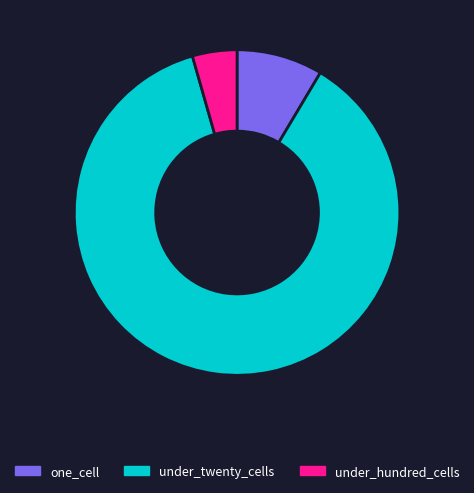

What is the ratio of the value at one_cell to the value at under_hundred_cells?

1.9